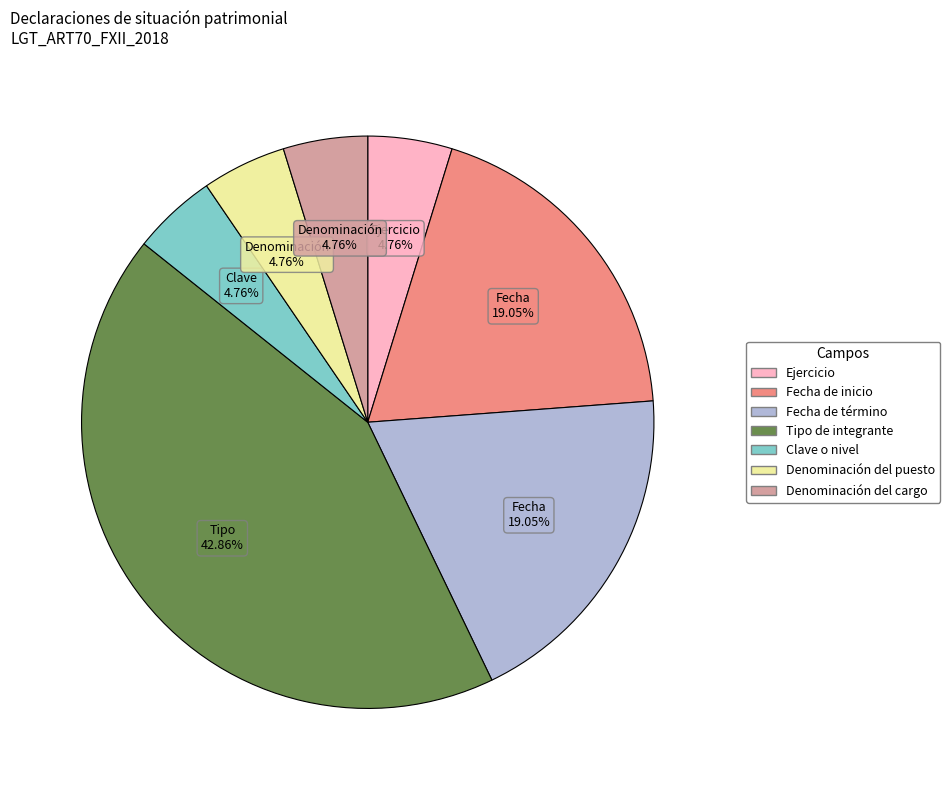

What portion of the pie excludes Clave o nivel?

95.2%